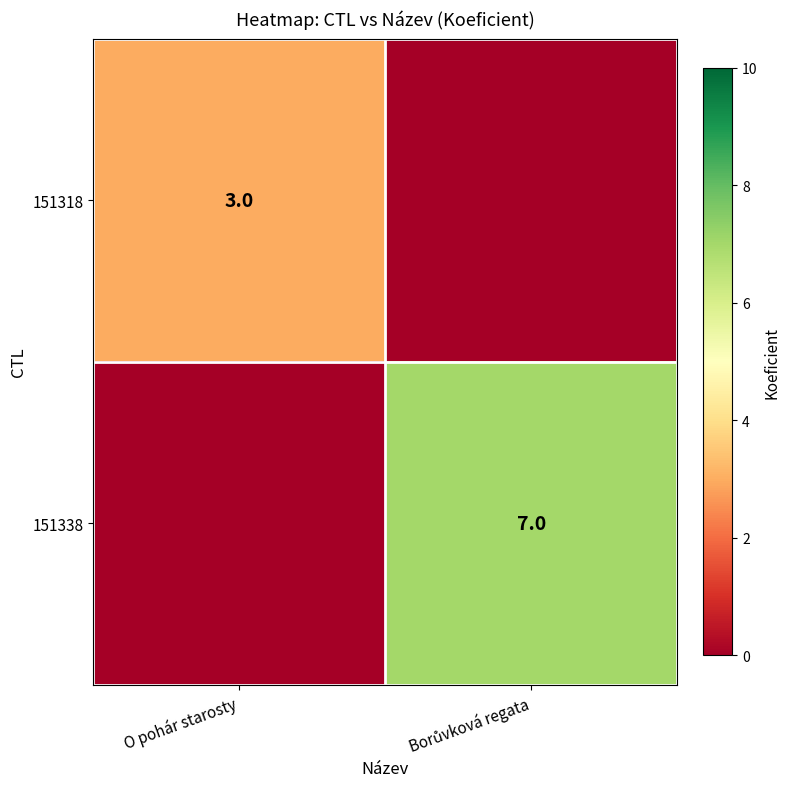

True or false: 151318 has a value of 4 at O pohár starosty.

False